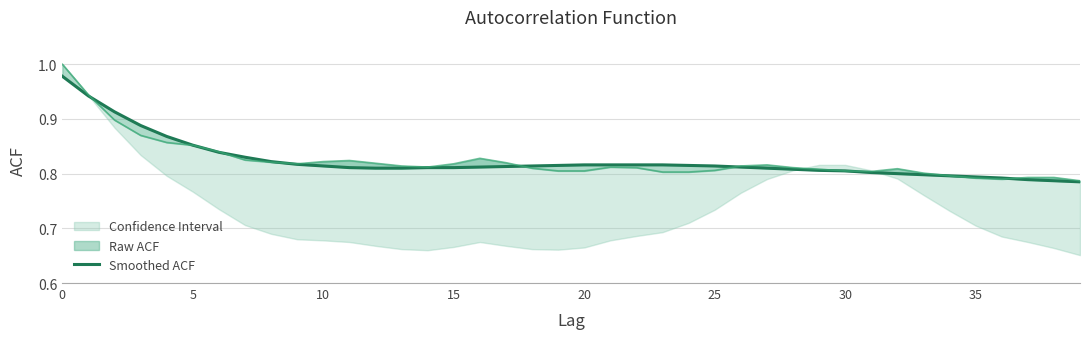

What is the label of the 30th point from the right?

10